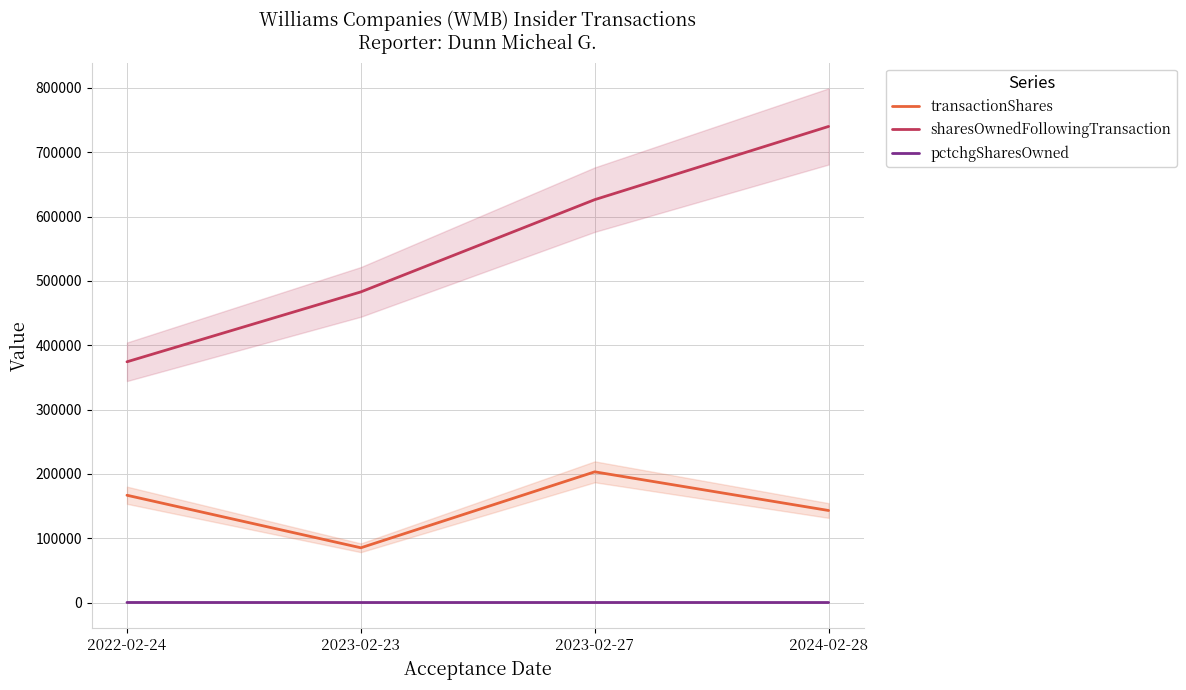

At which category does pctchgSharesOwned reach its first local valley?

2023-02-23